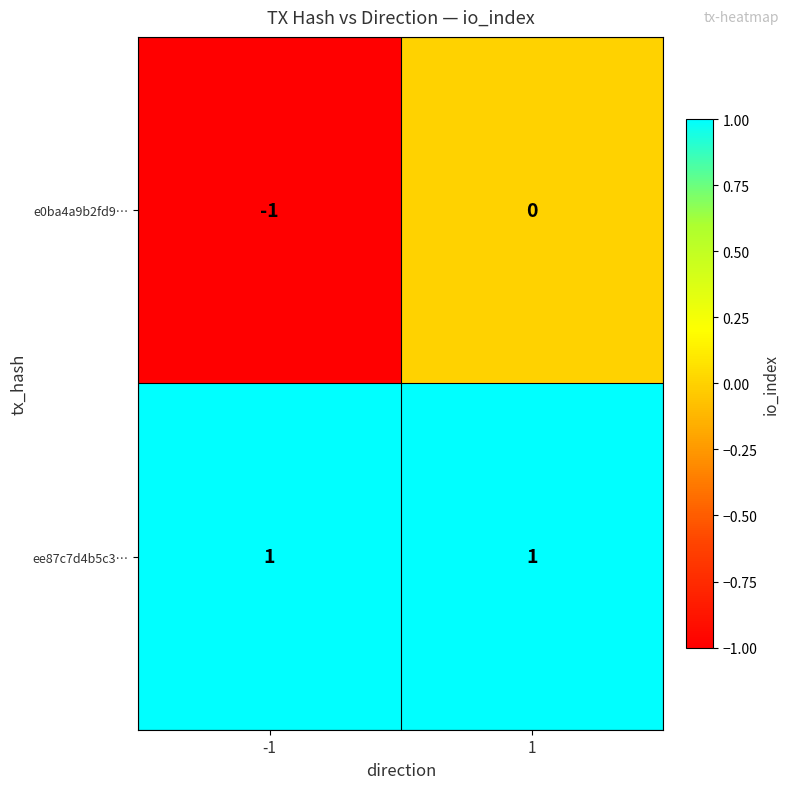

At how many categories does at least one series exceed 0?

2